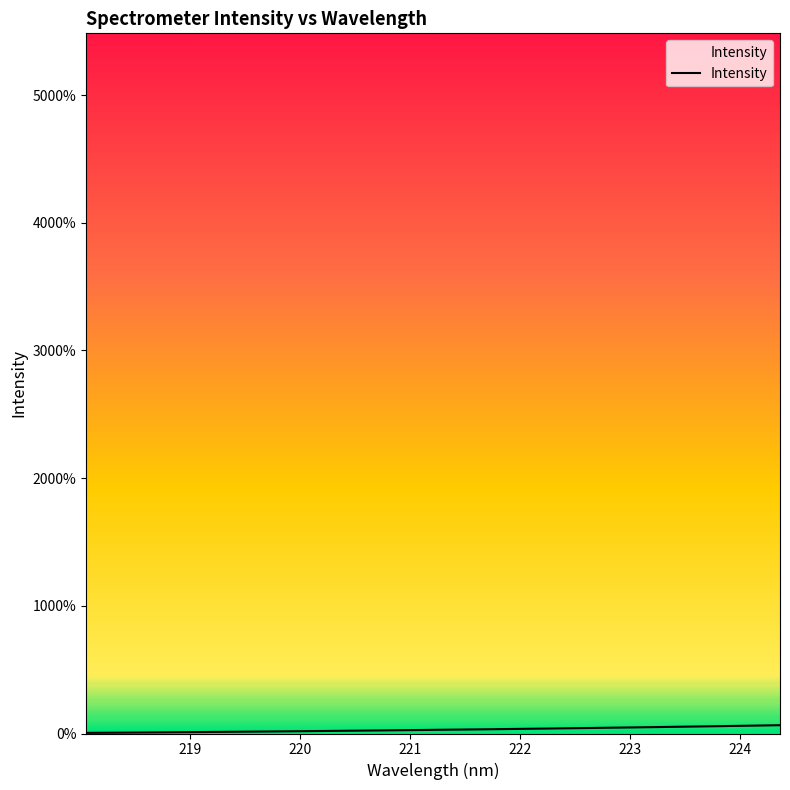

How many lines are shown in the chart?

1